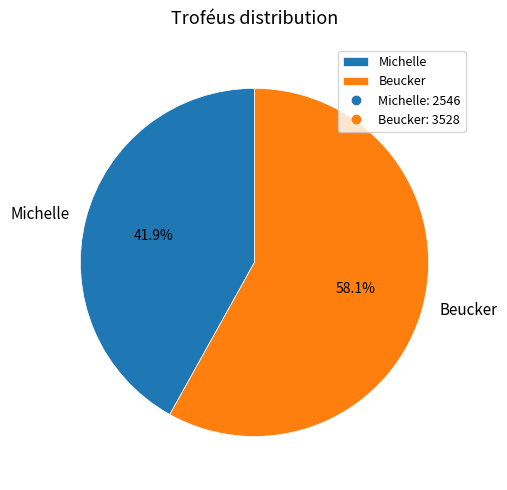

What is the majority slice?

Beucker